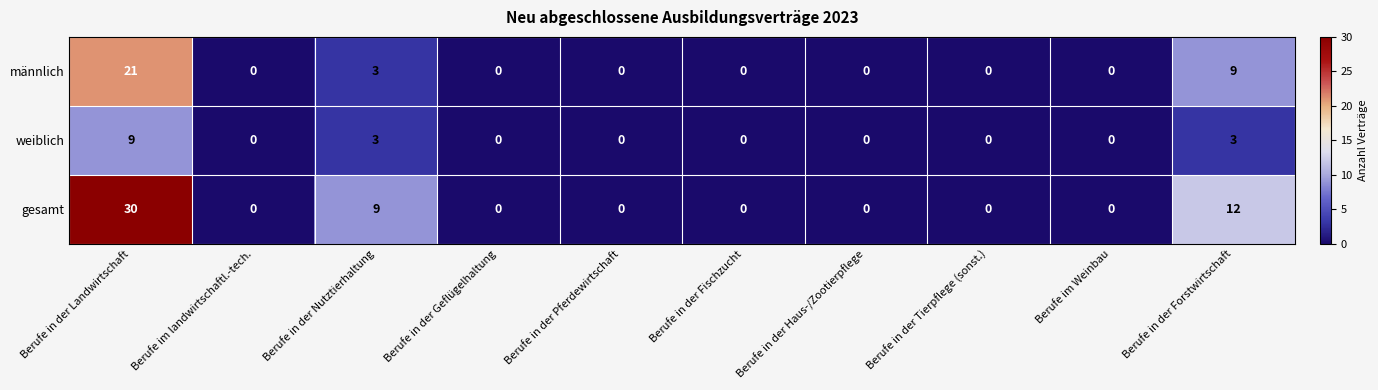

Which series has the largest range (max minus min)?

gesamt